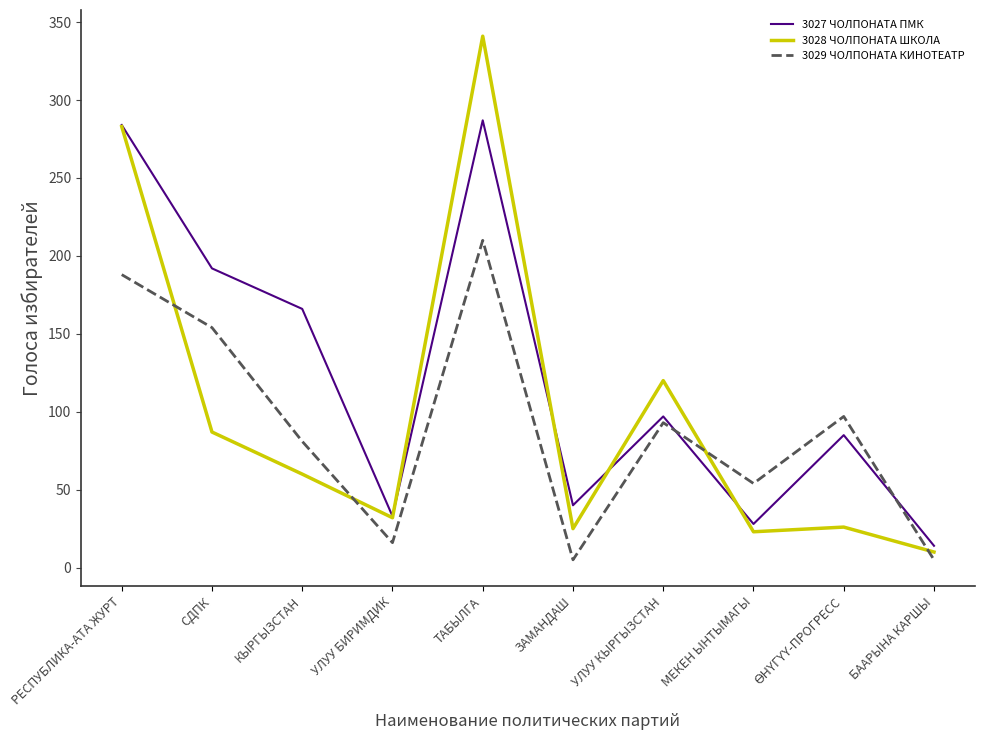

Is it true that 3028 ЧОЛПОНАТА ШКОЛА equals 32 at УЛУУ БИРИМДИК?

True